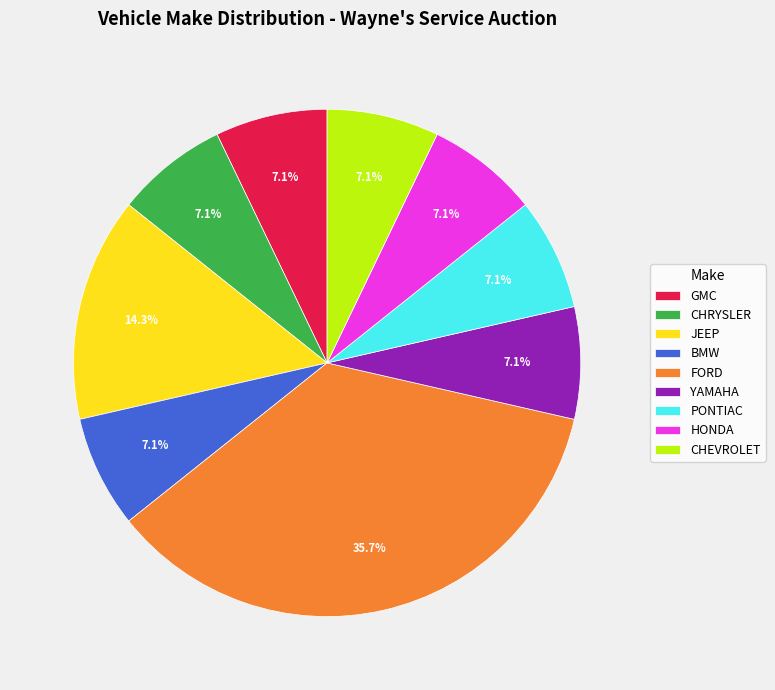

To the nearest percent, what portion does BMW represent?

7%